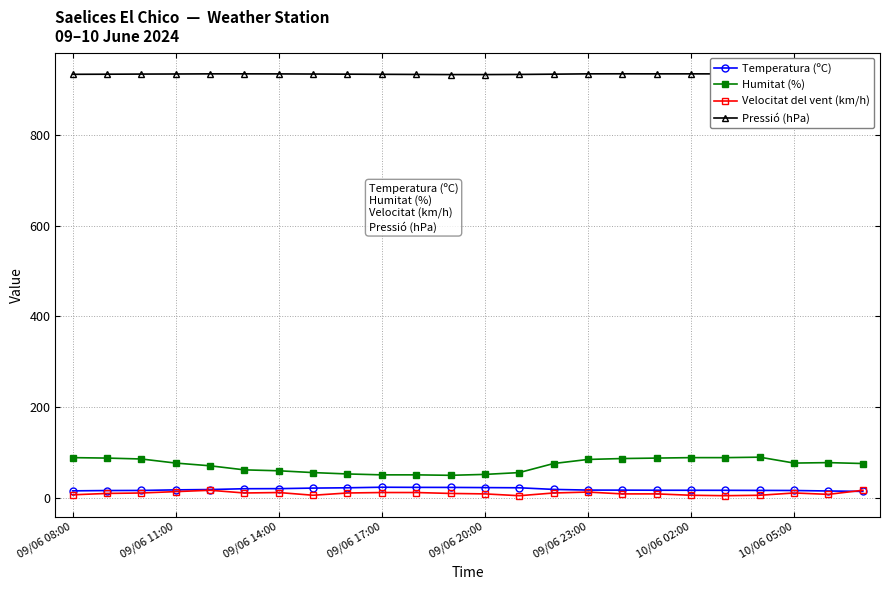

Which series has the largest range (max minus min)?

Humitat (%)